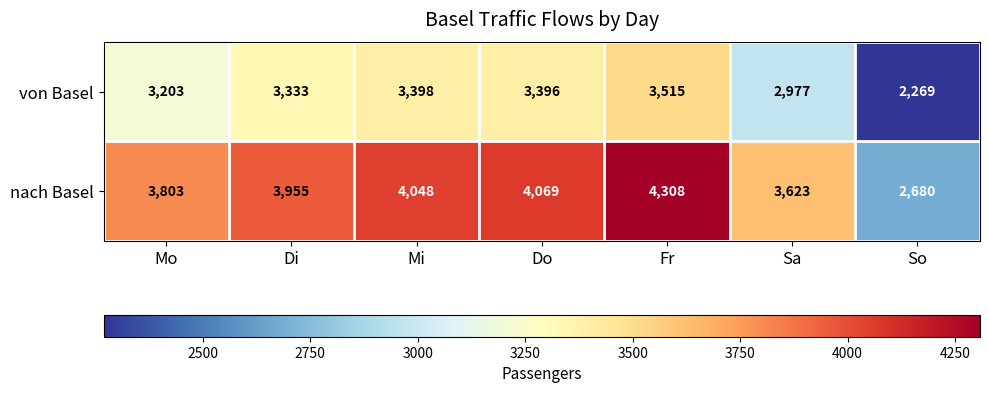

Reading left to right, extract all data points from this chart.

von Basel: 3203	3333	3398	3396	3515	2977	2269
nach Basel: 3803	3955	4048	4069	4308	3623	2680